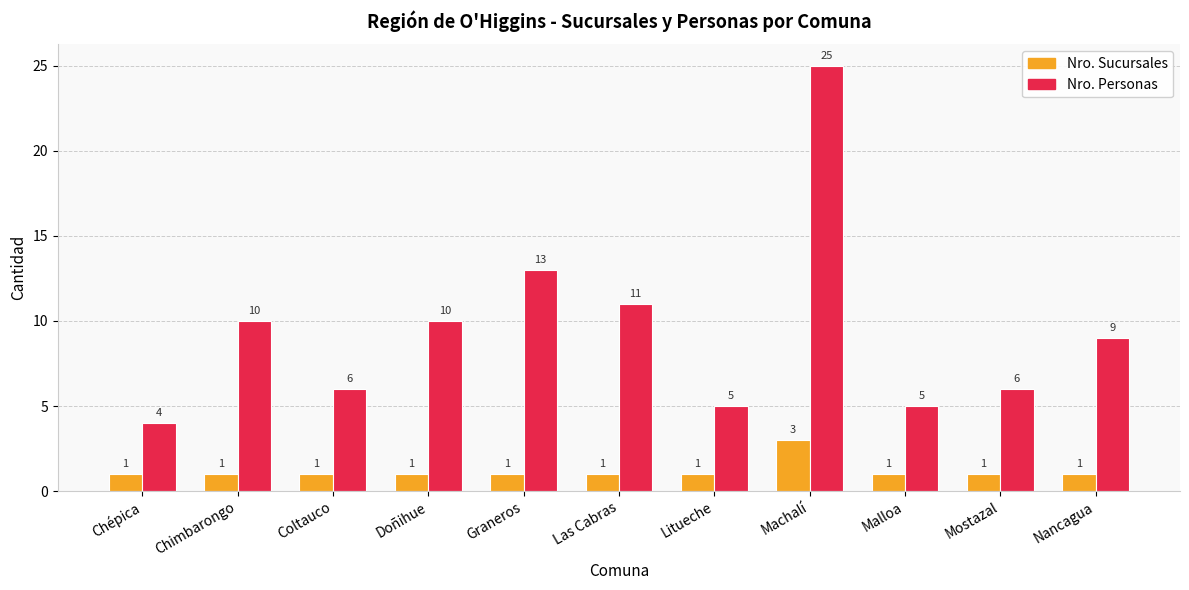

Which series has the largest total across all categories?

Nro. Personas